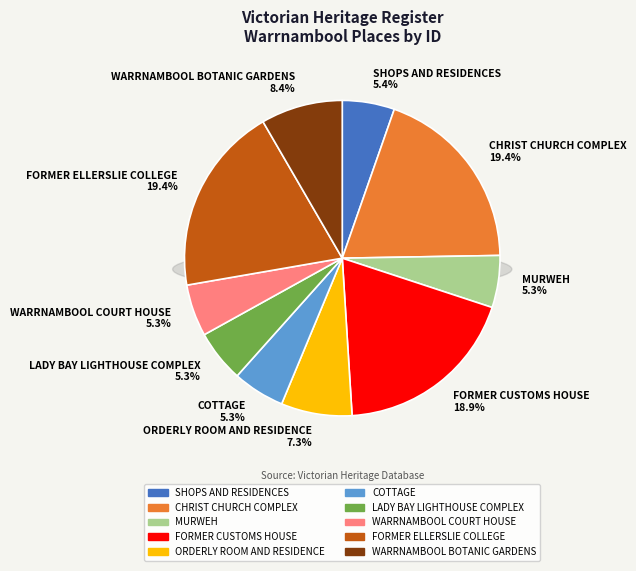

To the nearest percent, what is the difference between the LADY BAY LIGHTHOUSE COMPLEX and WARRNAMBOOL BOTANIC GARDENS slice percentages?

3%